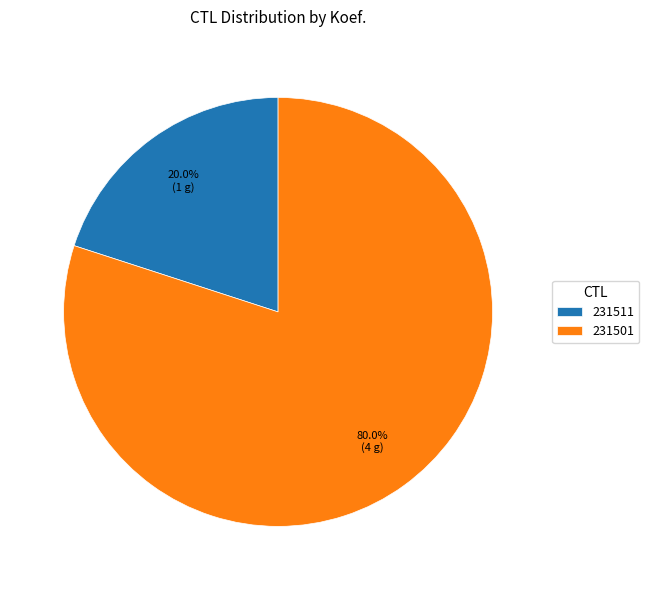

What is the smallest slice in the pie chart?

231511